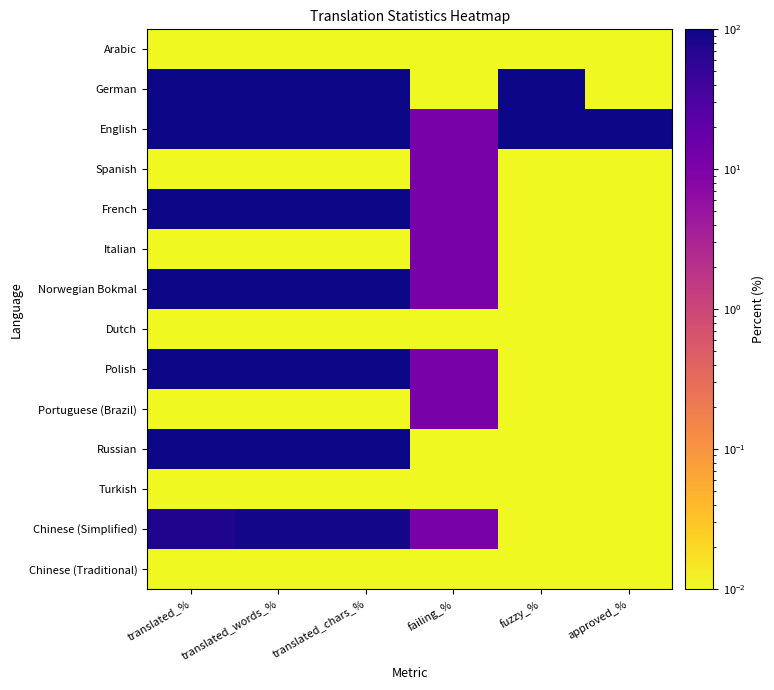

Reading right to left, what are all the values shown in this chart?

Arabic: approved_%=0.0	fuzzy_%=0.0	failing_%=0.0	translated_chars_%=0.0	translated_words_%=0.0	translated_%=0.0
German: approved_%=0.0	fuzzy_%=100.0	failing_%=0.0	translated_chars_%=100.0	translated_words_%=100.0	translated_%=100.0
English: approved_%=100.0	fuzzy_%=100.0	failing_%=11.1	translated_chars_%=100.0	translated_words_%=100.0	translated_%=100.0
Spanish: approved_%=0.0	fuzzy_%=0.0	failing_%=11.1	translated_chars_%=0.0	translated_words_%=0.0	translated_%=0.0
French: approved_%=0.0	fuzzy_%=0.0	failing_%=11.1	translated_chars_%=100.0	translated_words_%=100.0	translated_%=100.0
Italian: approved_%=0.0	fuzzy_%=0.0	failing_%=11.1	translated_chars_%=0.0	translated_words_%=0.0	translated_%=0.0
Norwegian Bokmal: approved_%=0.0	fuzzy_%=0.0	failing_%=11.1	translated_chars_%=100.0	translated_words_%=100.0	translated_%=100.0
Dutch: approved_%=0.0	fuzzy_%=0.0	failing_%=0.0	translated_chars_%=0.0	translated_words_%=0.0	translated_%=0.0
Polish: approved_%=0.0	fuzzy_%=0.0	failing_%=11.1	translated_chars_%=100.0	translated_words_%=100.0	translated_%=100.0
Portuguese (Brazil): approved_%=0.0	fuzzy_%=0.0	failing_%=11.1	translated_chars_%=0.0	translated_words_%=0.0	translated_%=0.0
Russian: approved_%=0.0	fuzzy_%=0.0	failing_%=0.0	translated_chars_%=100.0	translated_words_%=100.0	translated_%=100.0
Turkish: approved_%=0.0	fuzzy_%=0.0	failing_%=0.0	translated_chars_%=0.0	translated_words_%=0.0	translated_%=0.0
Chinese (Simplified): approved_%=0.0	fuzzy_%=0.0	failing_%=11.1	translated_chars_%=90.1	translated_words_%=89.8	translated_%=77.7
Chinese (Traditional): approved_%=0.0	fuzzy_%=0.0	failing_%=0.0	translated_chars_%=0.0	translated_words_%=0.0	translated_%=0.0